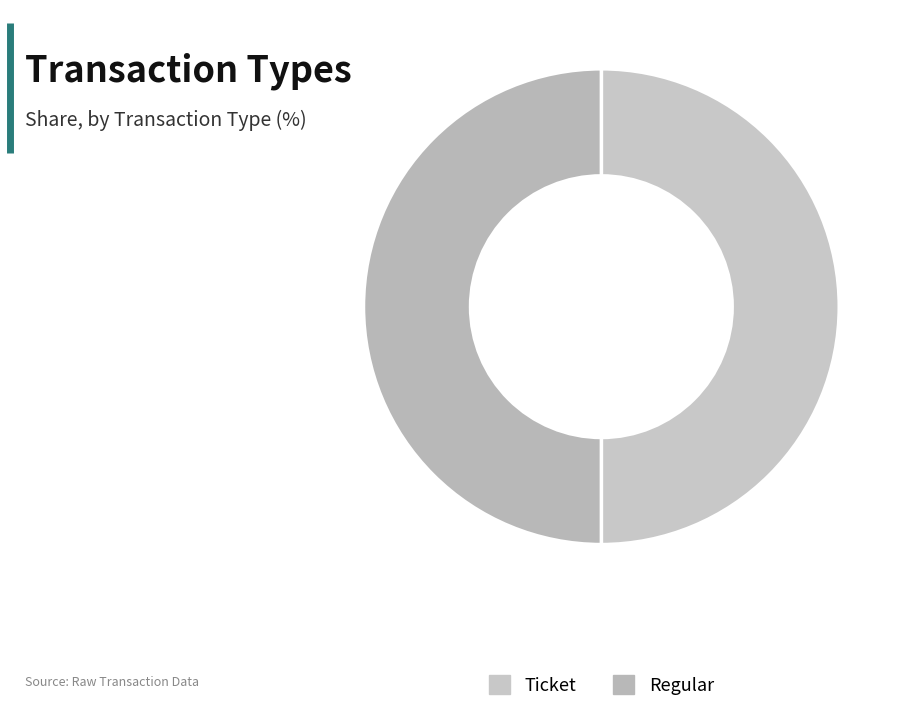

Between Regular and Ticket, which is larger?

Regular